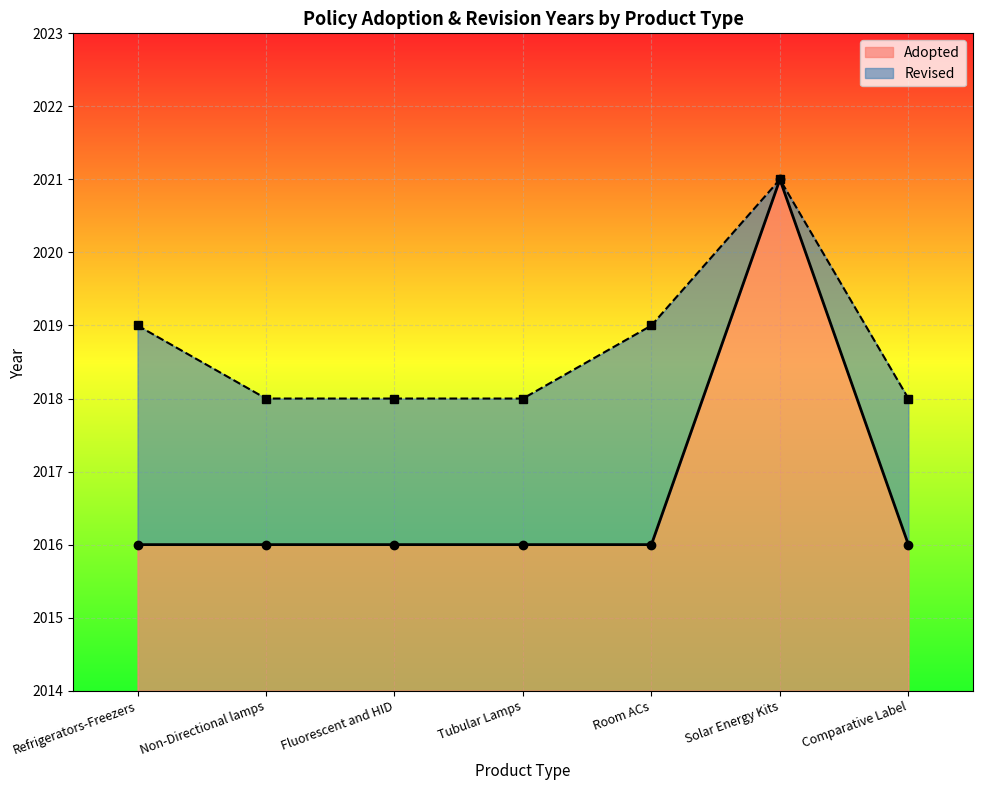

True or false: the data shows 2016 at Refrigerators-Freezers.

True